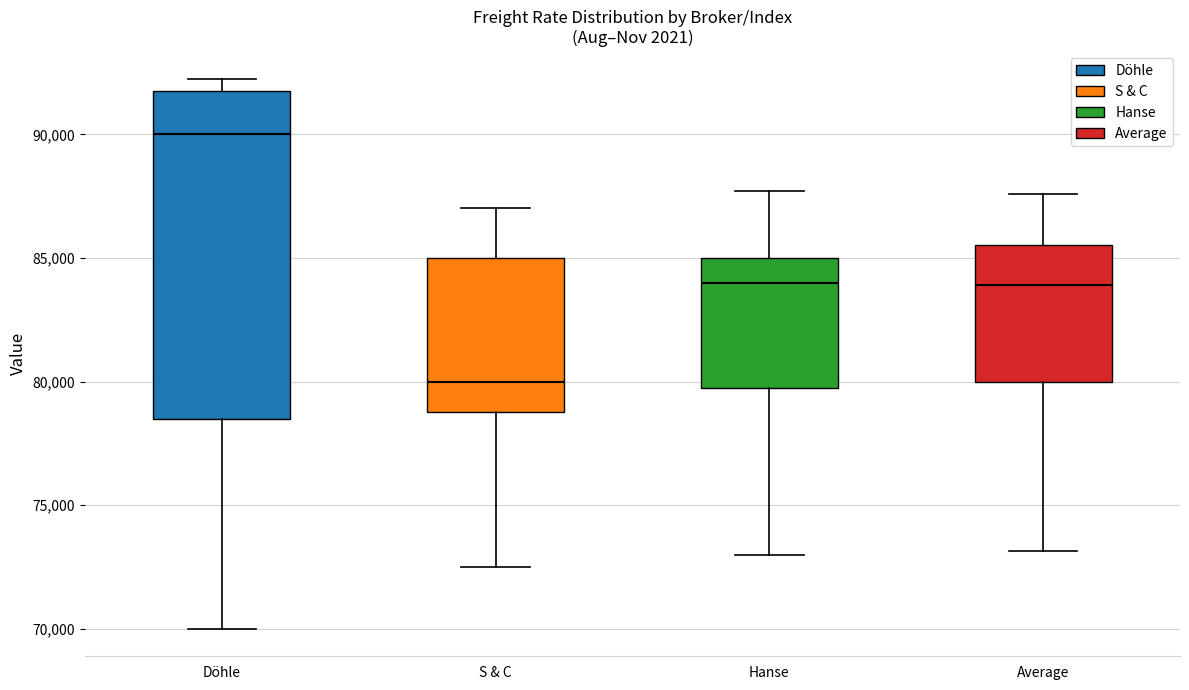

Where is the lower edge of the box for Average on the y-axis? The values are not printed on the chart, so give them approximately, as read against the axis.

80000